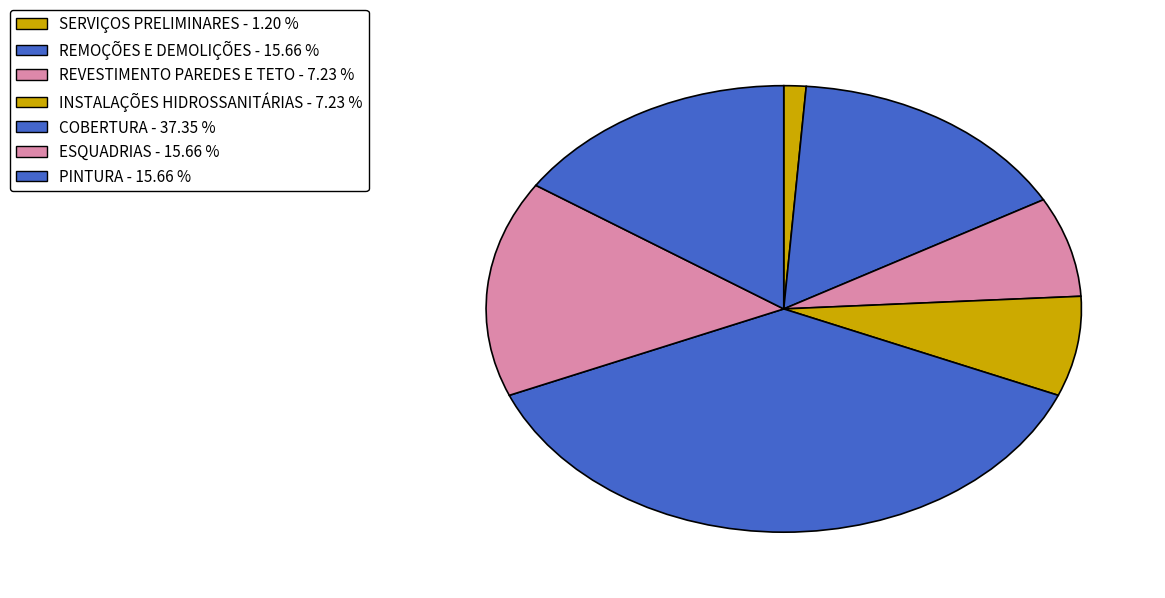

What percentage is the INSTALAÇÕES HIDROSSANITÁRIAS slice, to the nearest percent?

7%